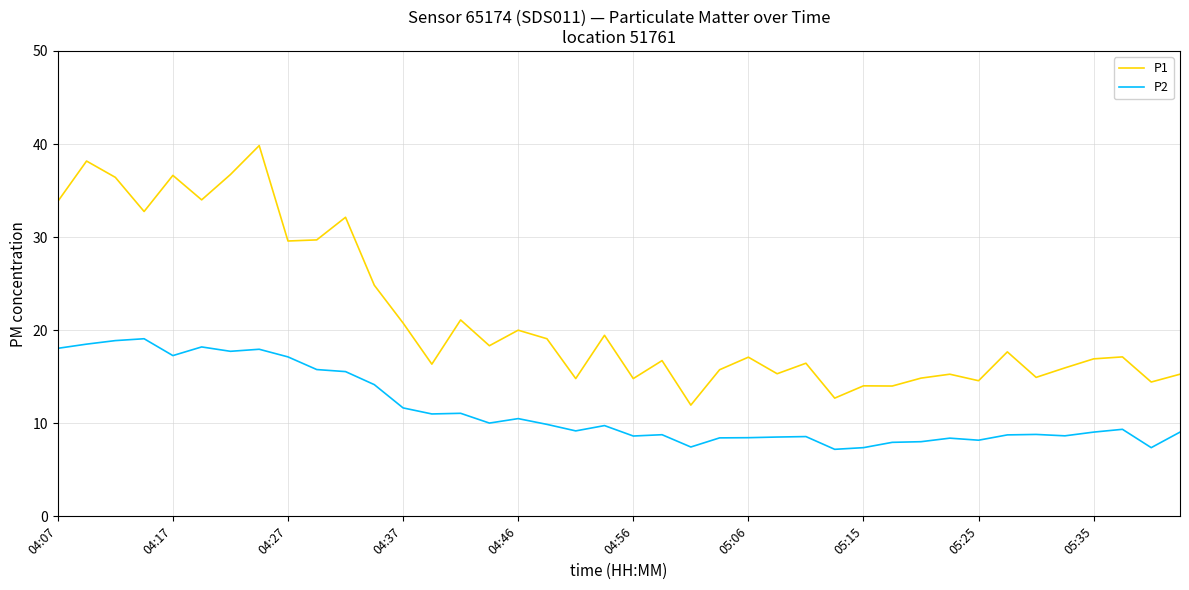

What is the maximum value shown in the chart?

39.8